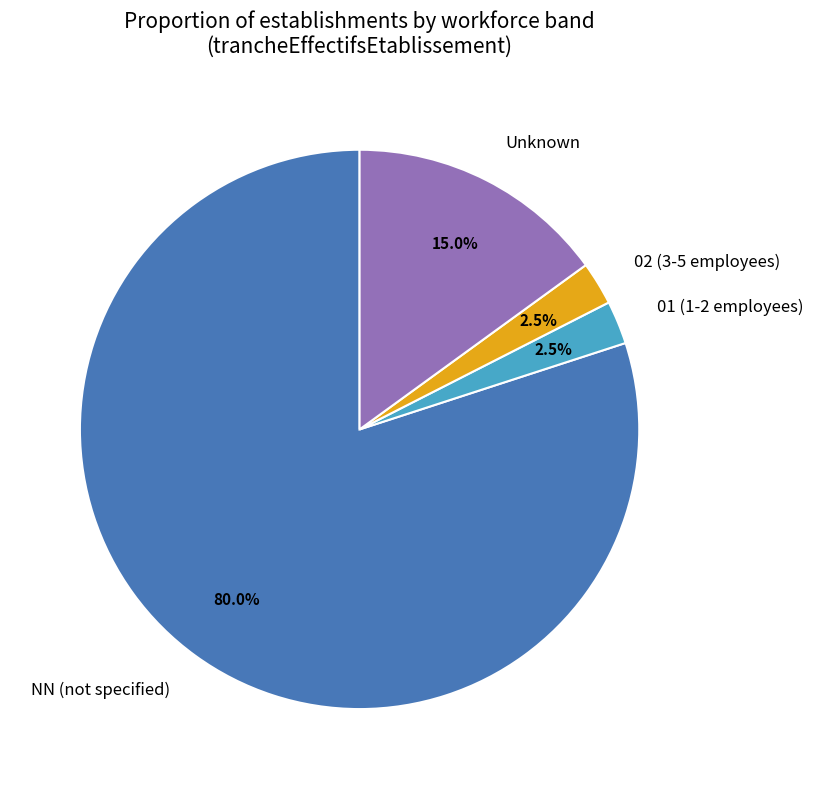

Does any single category account for the majority?

Yes